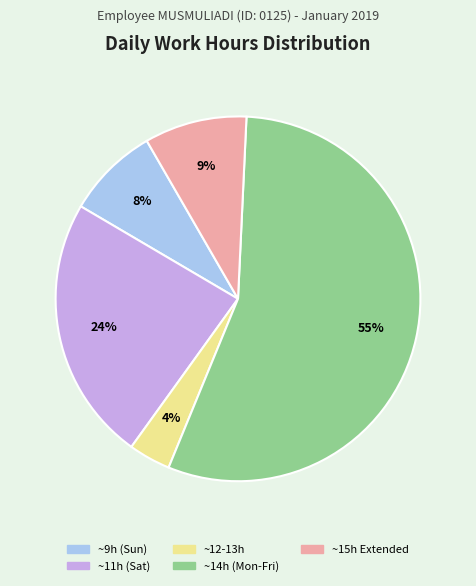

Is there any slice that represents more than half of the pie?

Yes